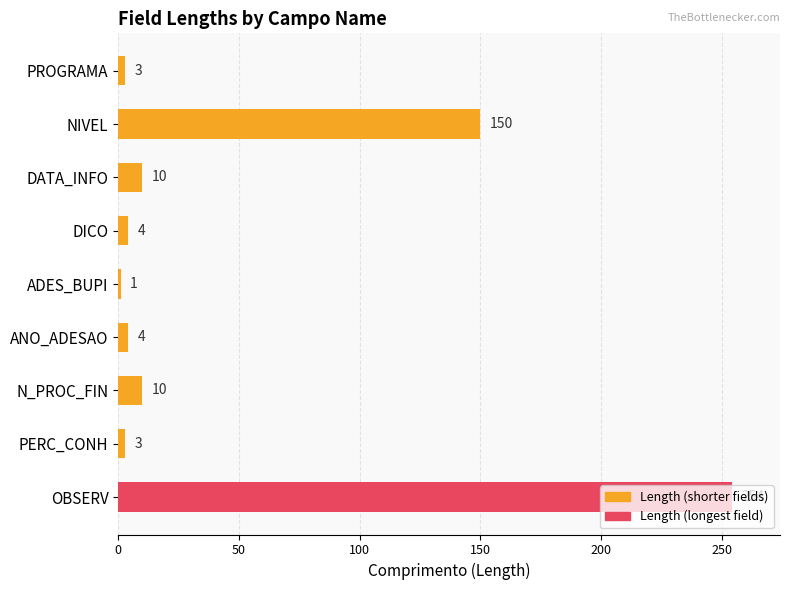

Are the bars grouped side by side (vs. stacked)?

No